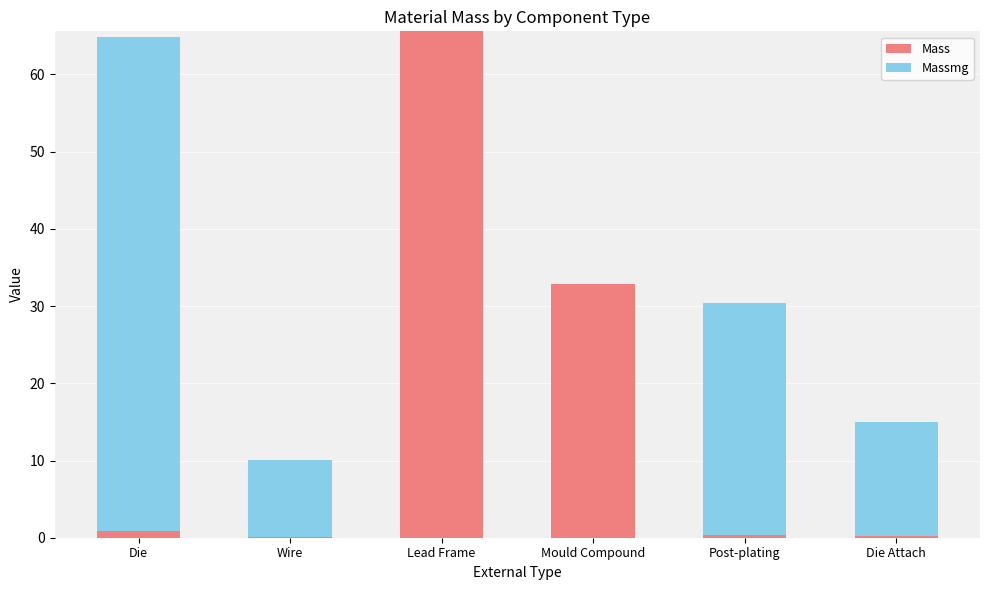

Which category has the highest value in the Mass series?

Lead Frame